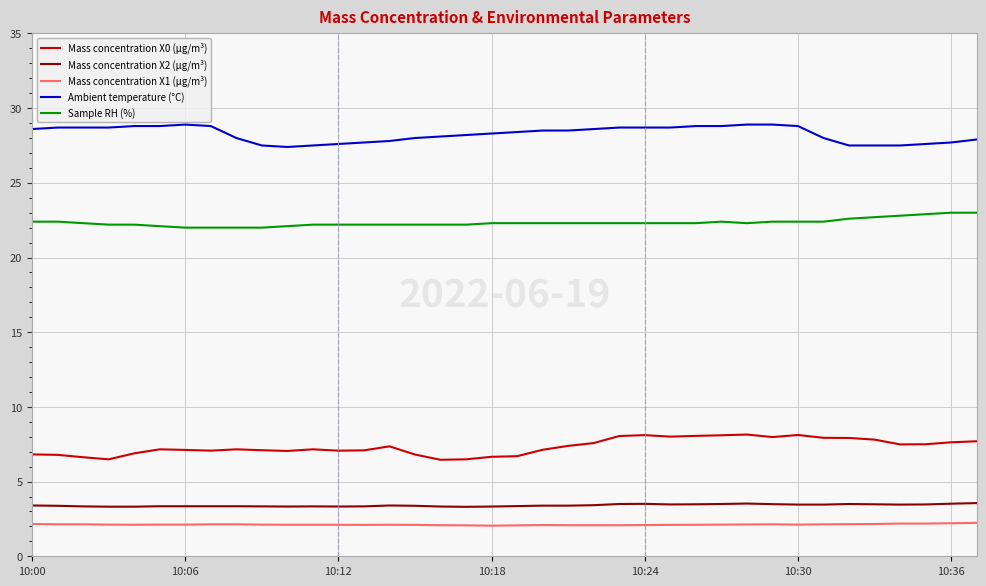

True or false: Mass concentration X0 (μg/m³) and Sample RH (%) intersect in this chart.

False